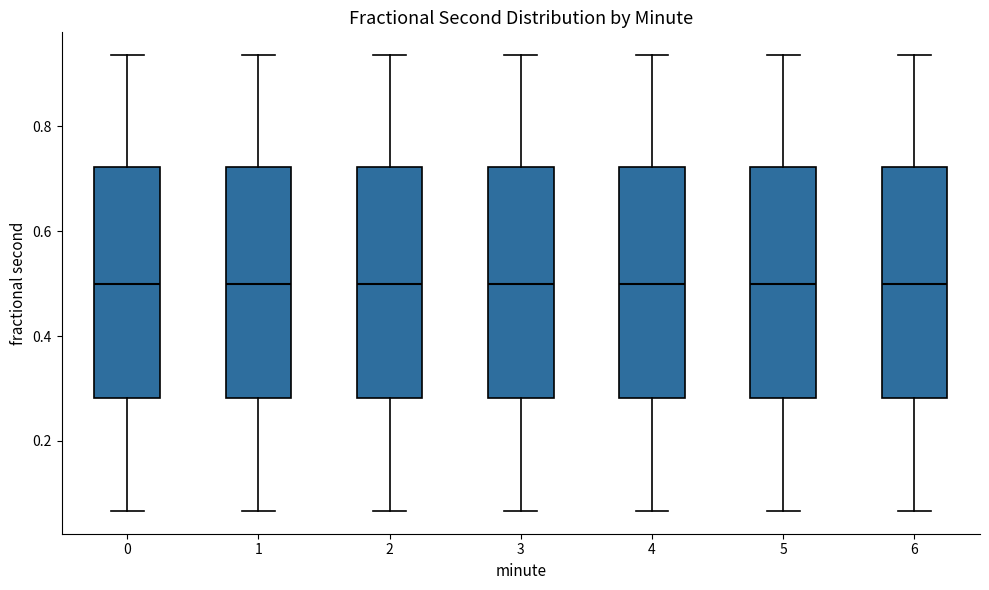

Reading left to right, read every box against the y-axis: the position of its median line, the range the box covers, and the ends of its whiskers. The values are not printed on the chart, so give them approximately, as read against the axis.

0: median 0.50, box 0.28 to 0.72, whiskers 0.06 to 0.94
1: median 0.50, box 0.28 to 0.72, whiskers 0.06 to 0.94
2: median 0.50, box 0.28 to 0.72, whiskers 0.06 to 0.94
3: median 0.50, box 0.28 to 0.72, whiskers 0.06 to 0.94
4: median 0.50, box 0.28 to 0.72, whiskers 0.06 to 0.94
5: median 0.50, box 0.28 to 0.72, whiskers 0.06 to 0.94
6: median 0.50, box 0.28 to 0.72, whiskers 0.06 to 0.94